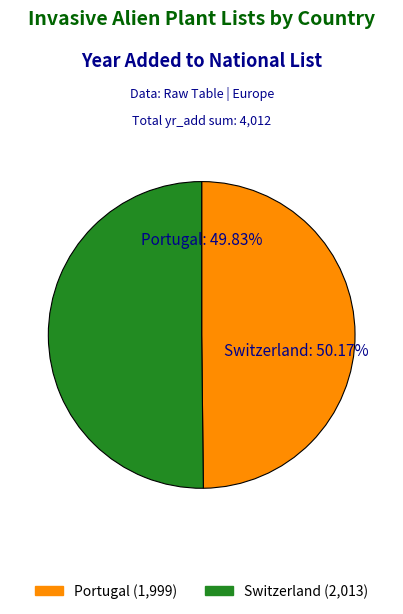

What is the smallest slice in the pie chart?

Portugal